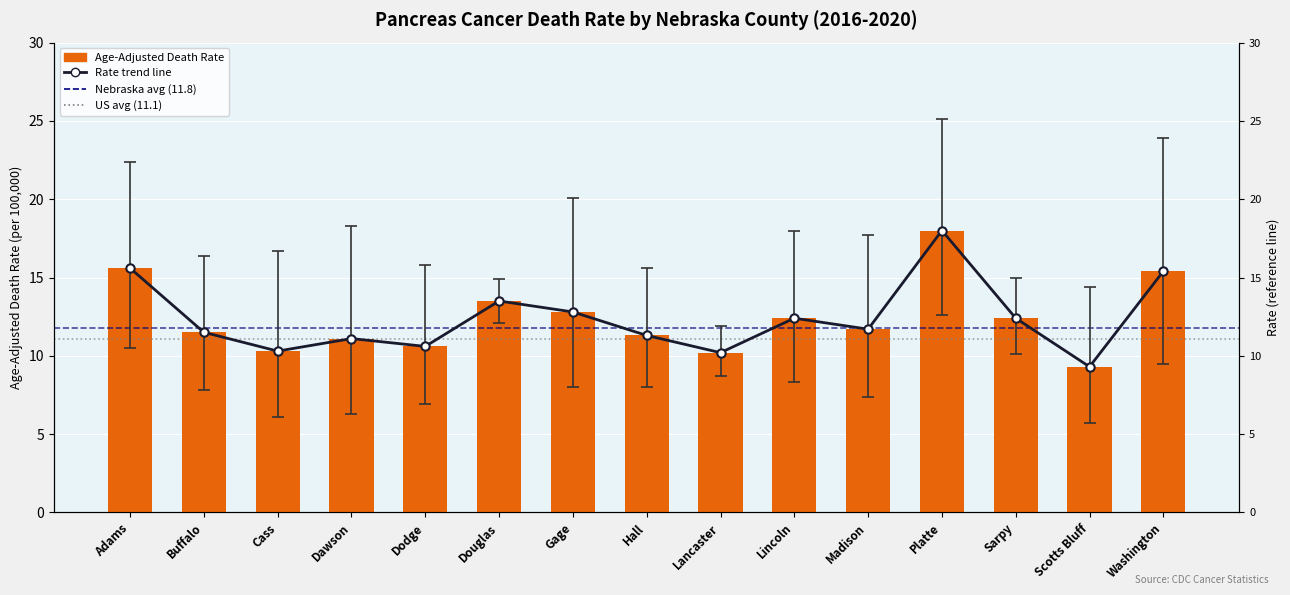

Reading left to right, list all the values displayed in this chart.

Age-Adjusted Death Rate: 15.6	11.5	10.3	11.1	10.6	13.5	12.8	11.3	10.2	12.4	11.7	18.0	12.4	9.3	15.4
Rate trend line: 15.6	11.5	10.3	11.1	10.6	13.5	12.8	11.3	10.2	12.4	11.7	18.0	12.4	9.3	15.4